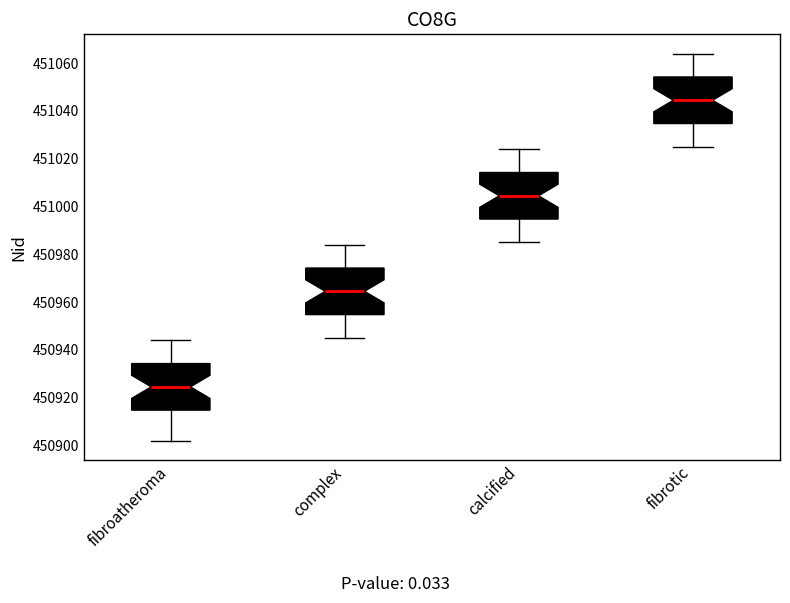

Reading left to right, read every box against the y-axis: the position of its median line, the range the box covers, and the ends of its whiskers. The values are not printed on the chart, so give them approximately, as read against the axis.

fibroatheroma: median 450924, box 450914 to 450934, whiskers 450902 to 450944
complex: median 450964, box 450954 to 450974, whiskers 450946 to 450984
calcified: median 451004, box 450994 to 451014, whiskers 450986 to 451024
fibrotic: median 451044, box 451034 to 451054, whiskers 451026 to 451064